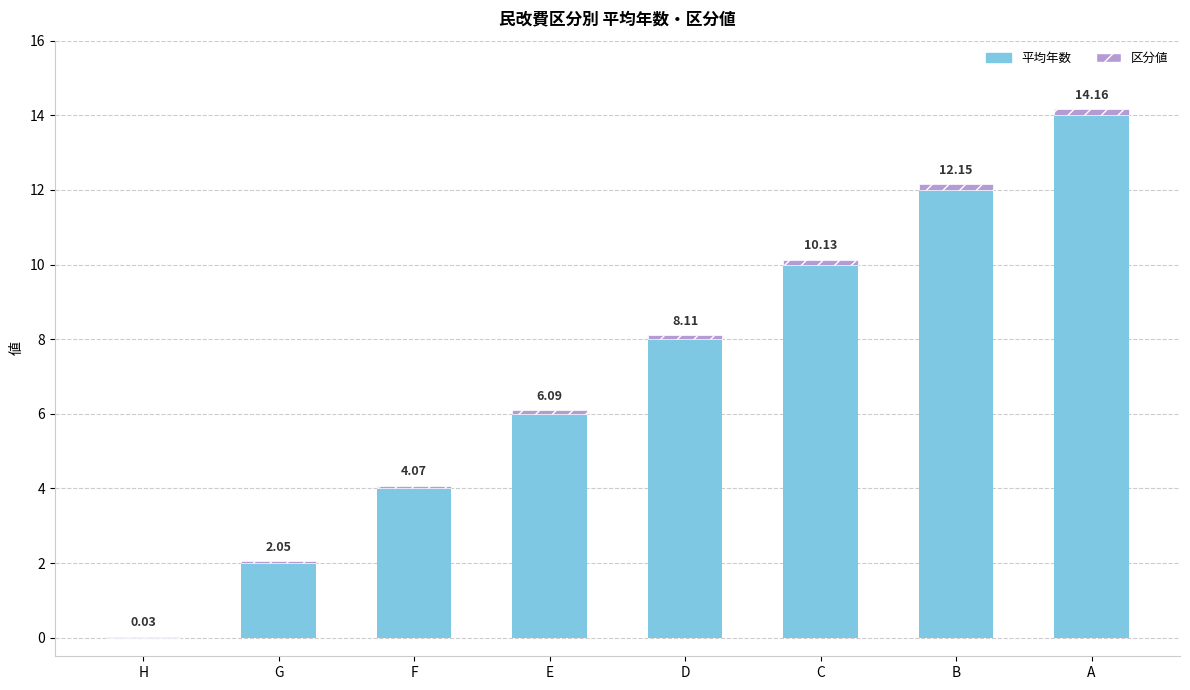

What is the sum of the 区分値 values at D and B?

0.3